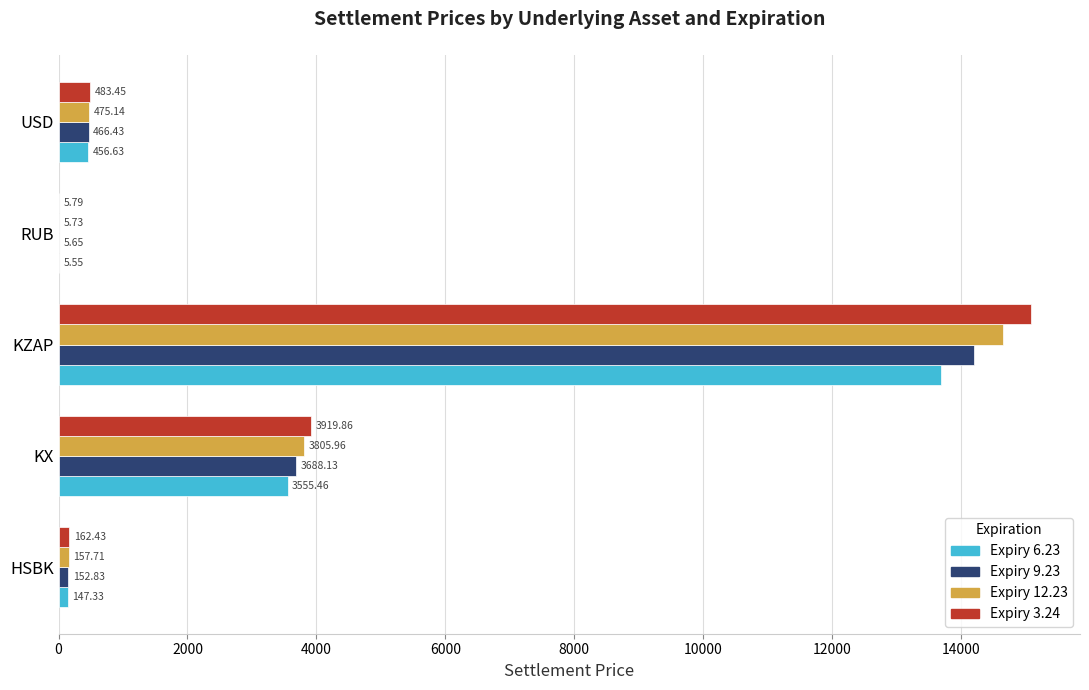

At which category does the chart reach its peak across all series?

KZAP